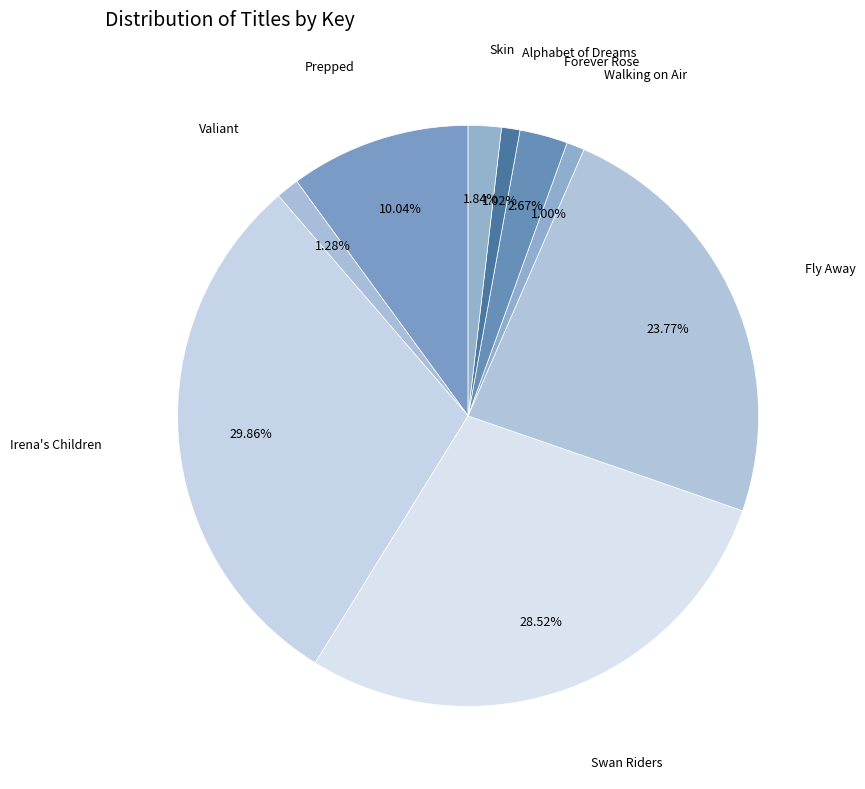

To the nearest percent, what is the difference between the largest and smallest slice percentages?

29%